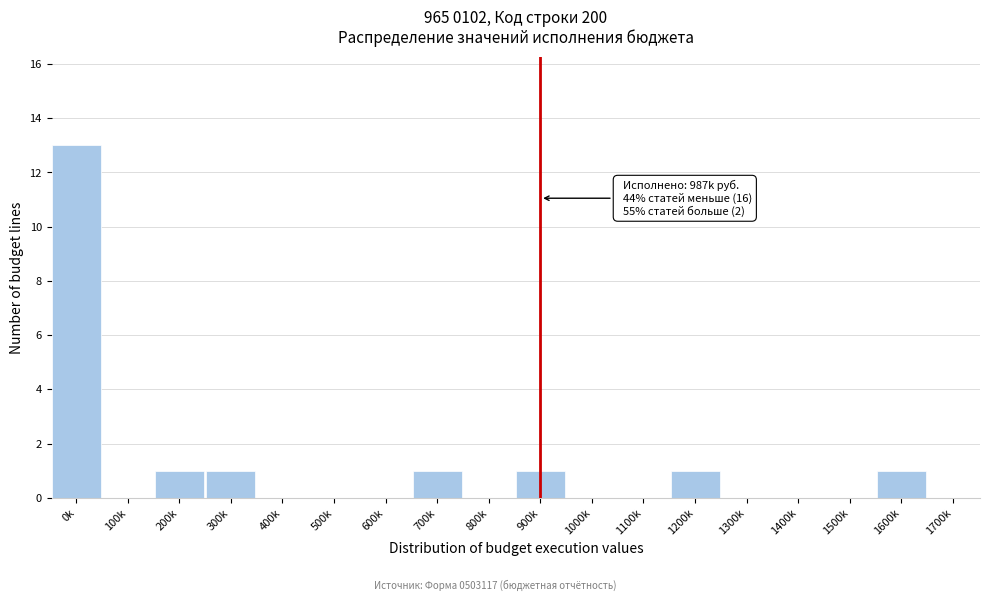

Reading right to left, list all the values displayed in this chart.

1700k=0	1600k=1	1500k=0	1400k=0	1300k=0	1200k=1	1100k=0	1000k=0	900k=1	800k=0	700k=1	600k=0	500k=0	400k=0	300k=1	200k=1	100k=0	0k=13